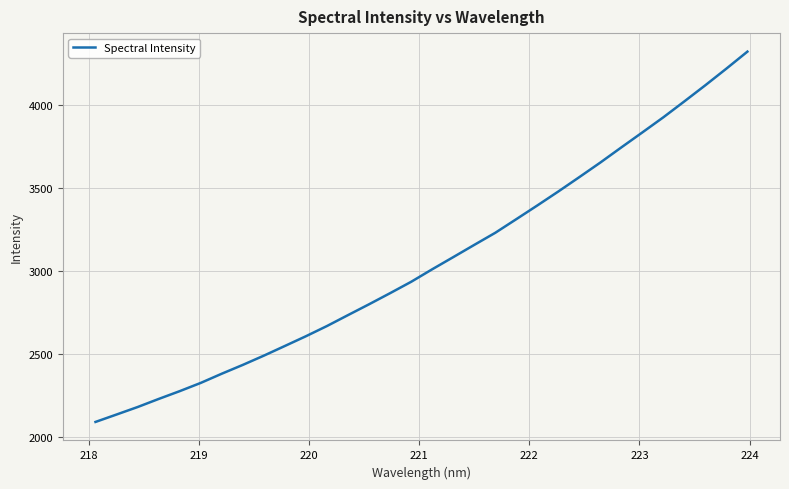

Does the chart have visible grid lines?

Yes